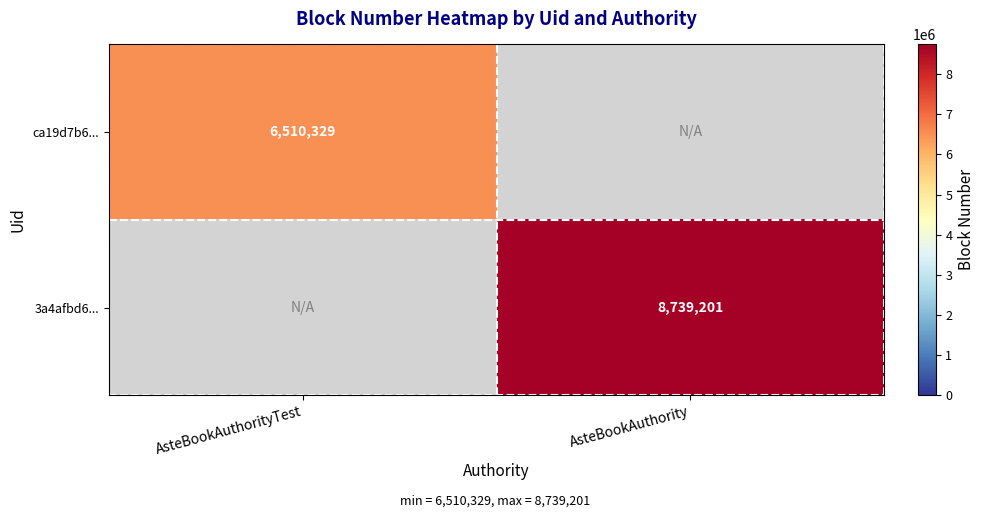

The ca19d7b6... series shows 6510329 at AsteBookAuthorityTest. True or false?

True